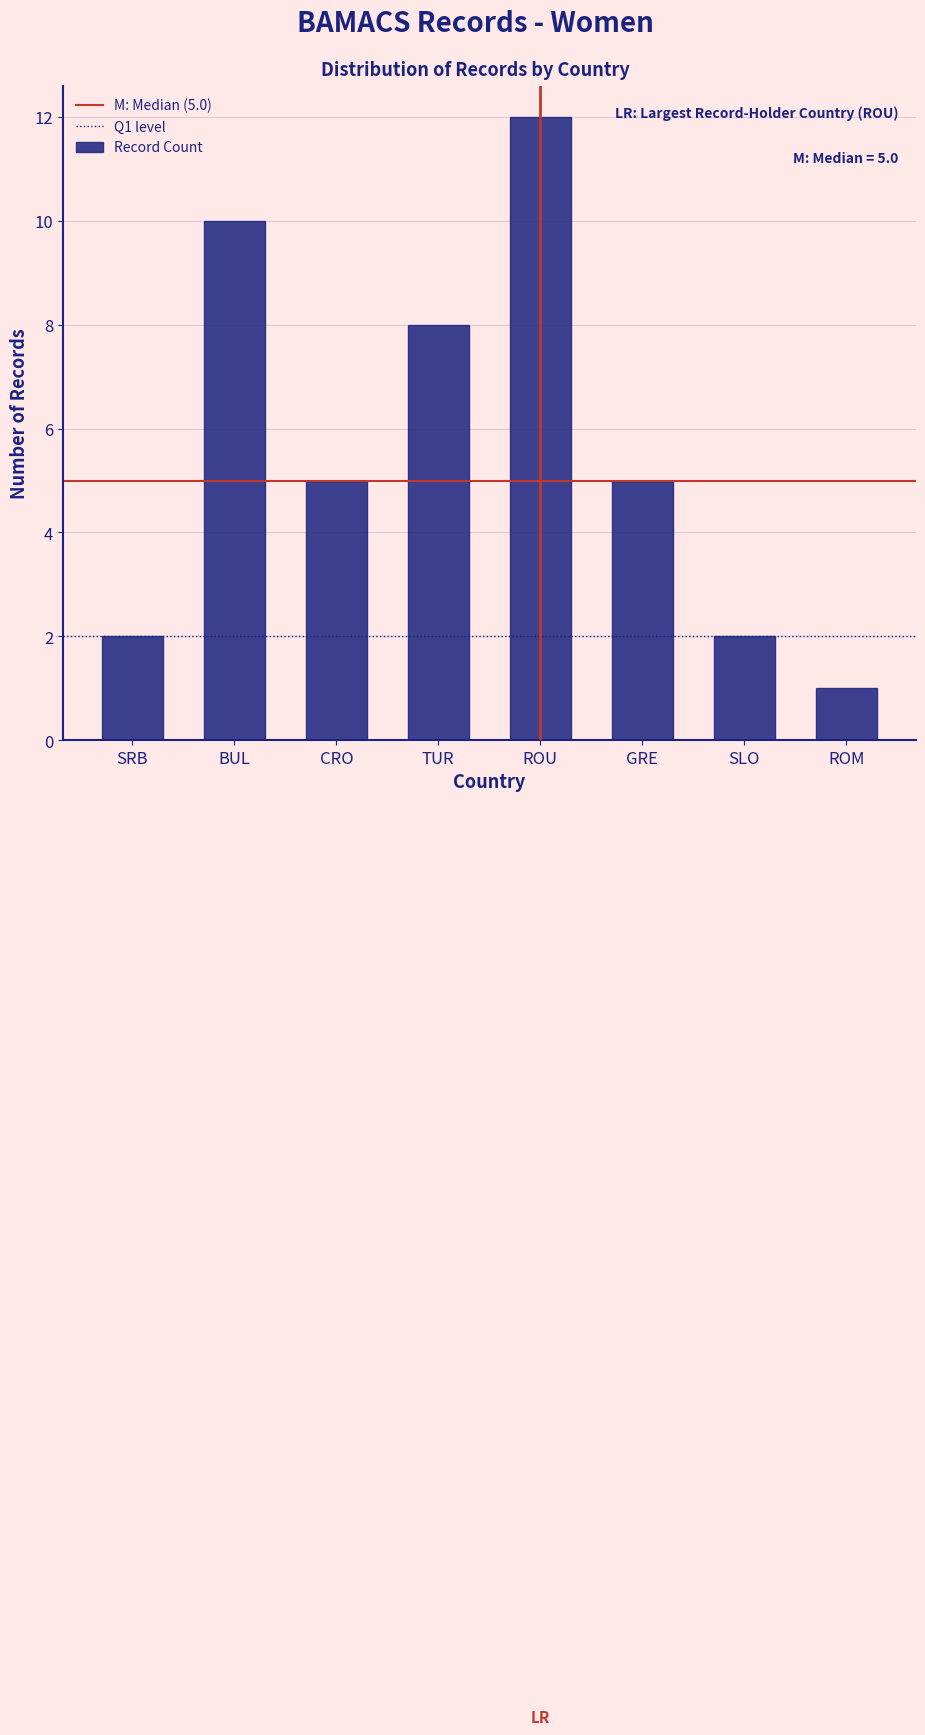

Reading right to left, what are all the values shown in this chart?

ROM=1	SLO=2	GRE=5	ROU=12	TUR=8	CRO=5	BUL=10	SRB=2